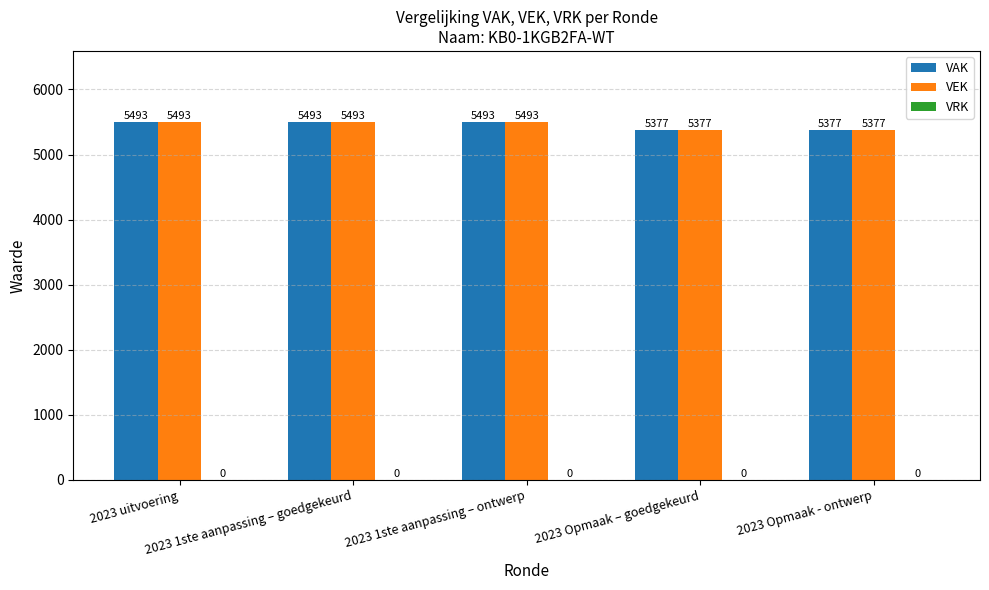

What is the difference between the VAK values at 2023 1ste aanpassing – ontwerp and 2023 Opmaak – goedgekeurd?

116